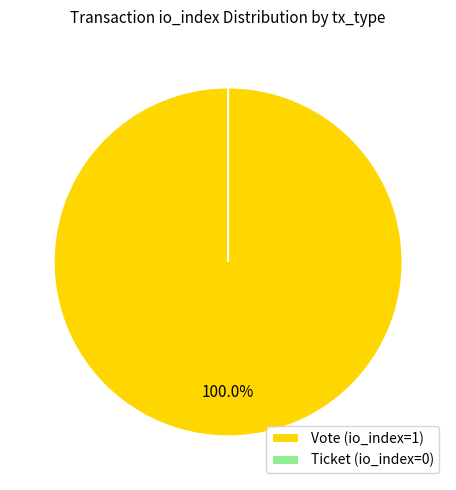

What is the majority slice?

Vote